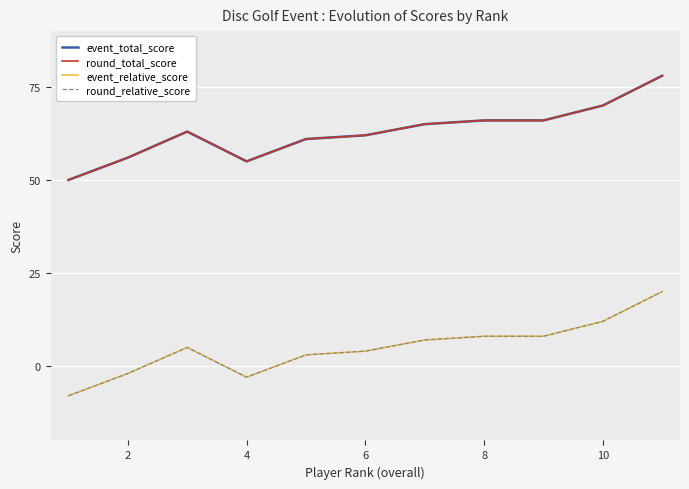

Is this an area chart (filled region under the line)?

No